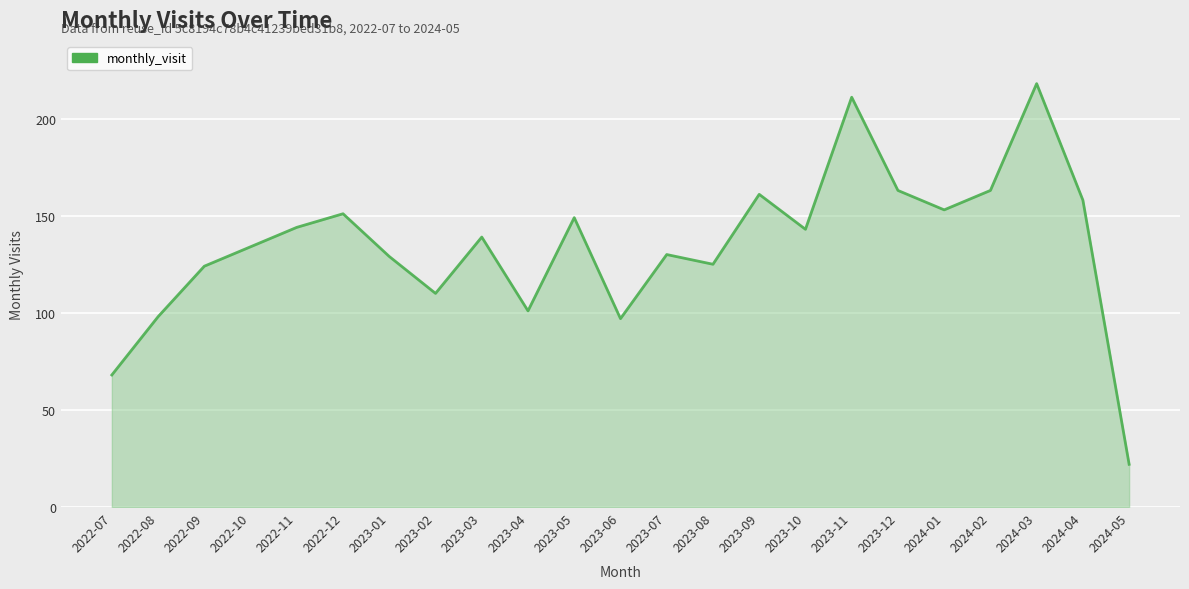

What is the value of the 19th point from the left?

153